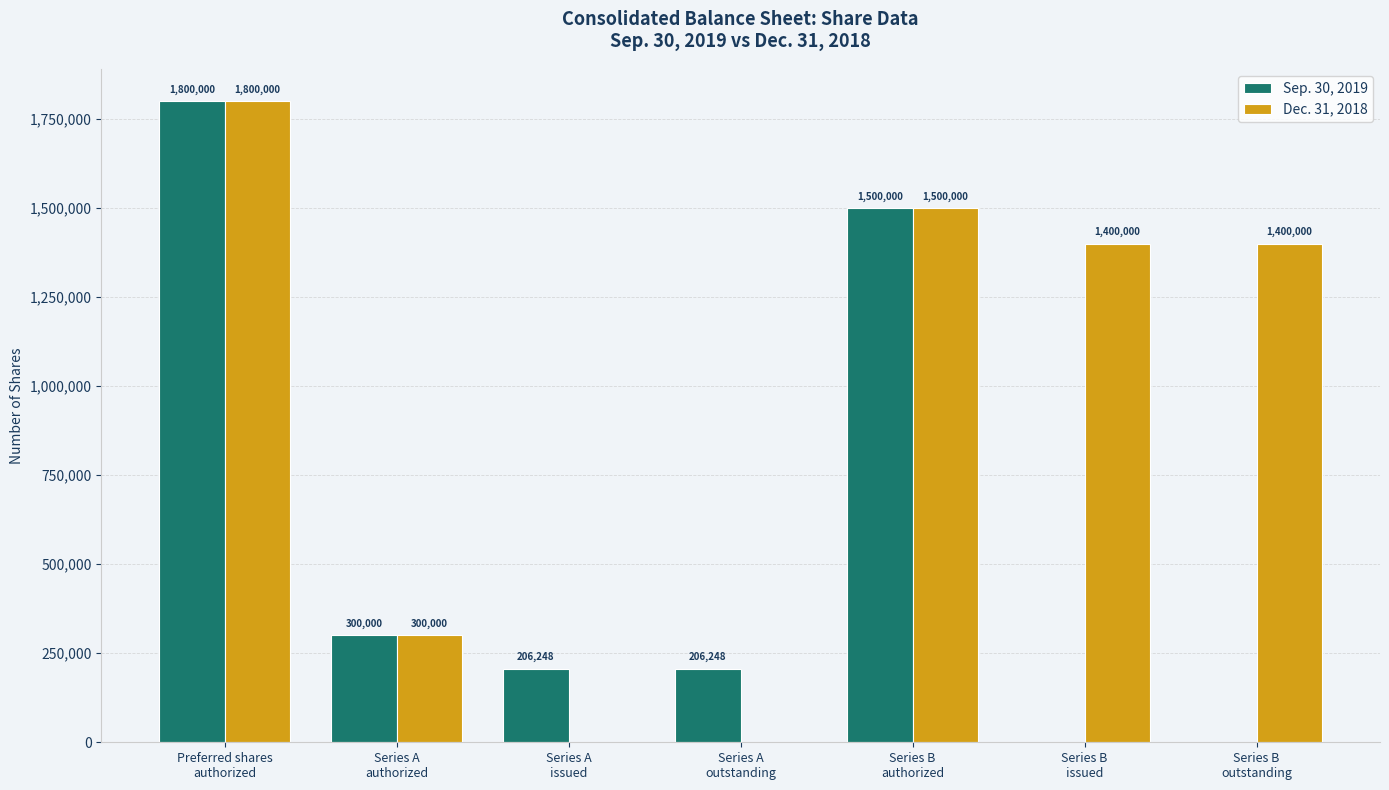

What is the difference between the Dec. 31, 2018 values at Series B
outstanding and Preferred shares
authorized?

400000